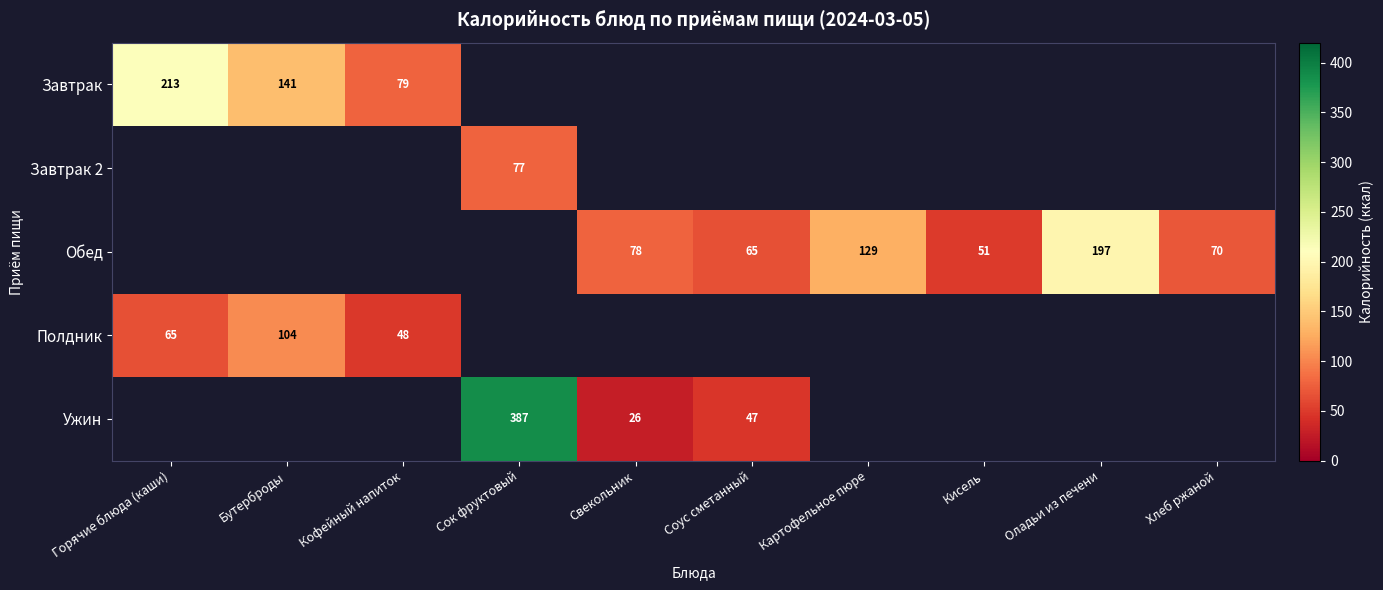

Count the number of categories in the chart.

10